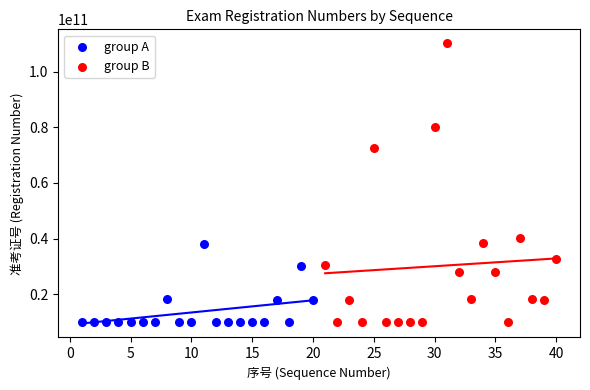

Which series contains the highest Y value?

group B